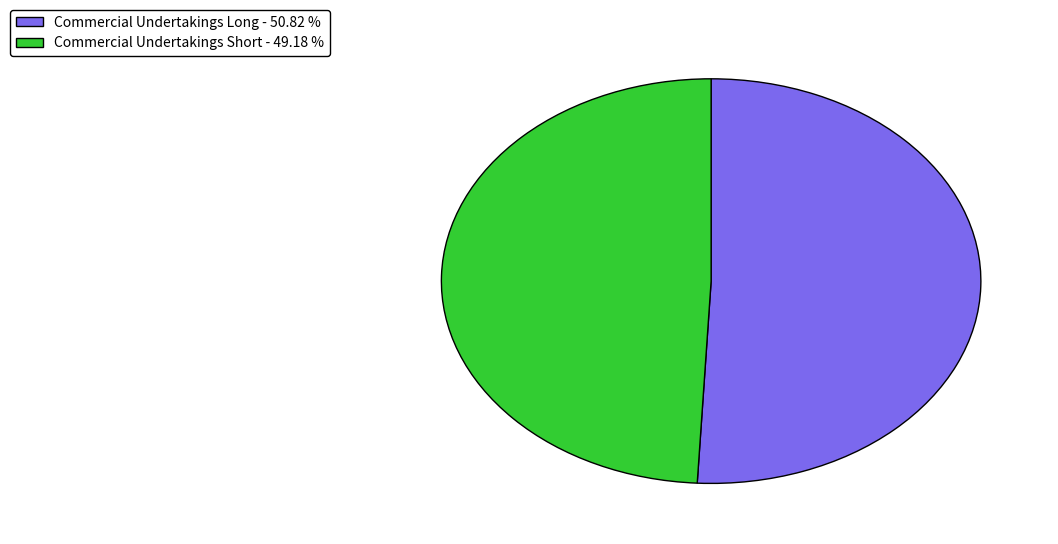

Rank the categories by value from highest to lowest.

Commercial Undertakings Long - 50.82 %, Commercial Undertakings Short - 49.18 %